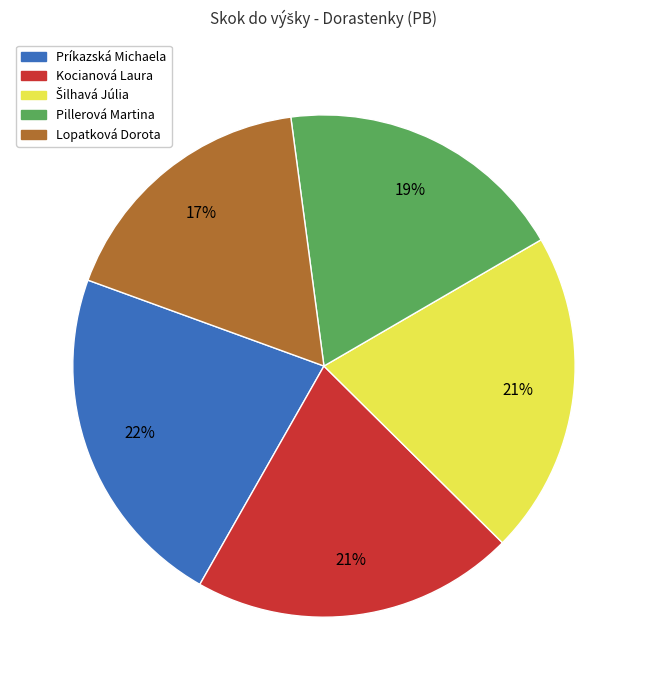

Count the number of slices in the pie.

5